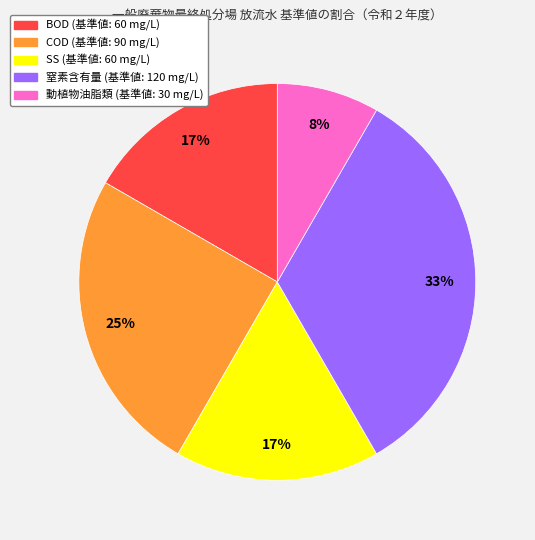

What is the smallest slice in the pie chart?

動植物油脂類 (基準値: 30 mg/L)